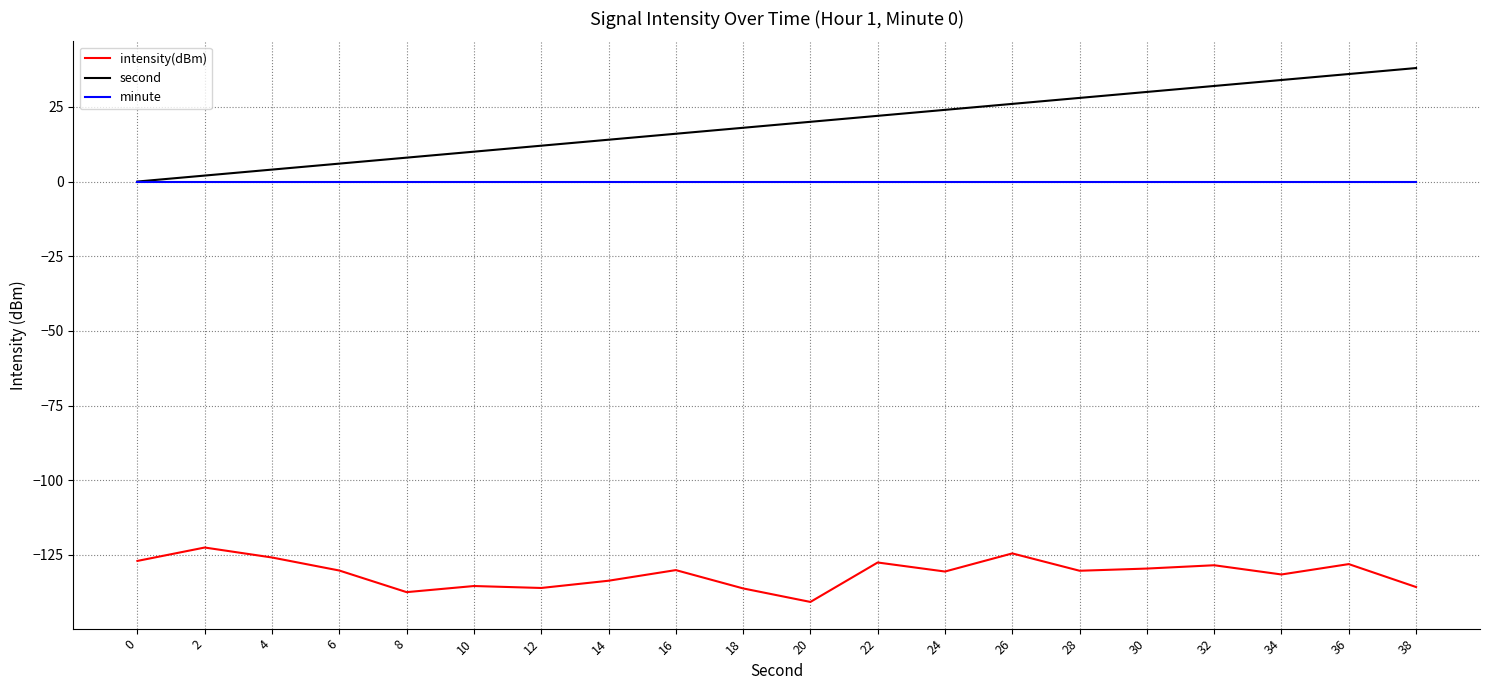

How many lines are shown in the chart?

3